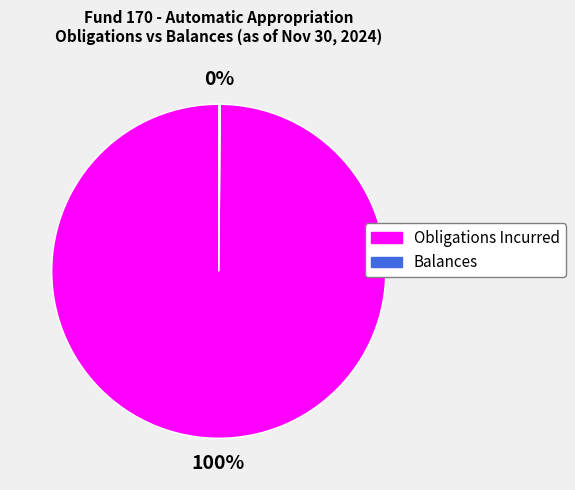

What is the largest slice in the pie chart?

Obligations Incurred